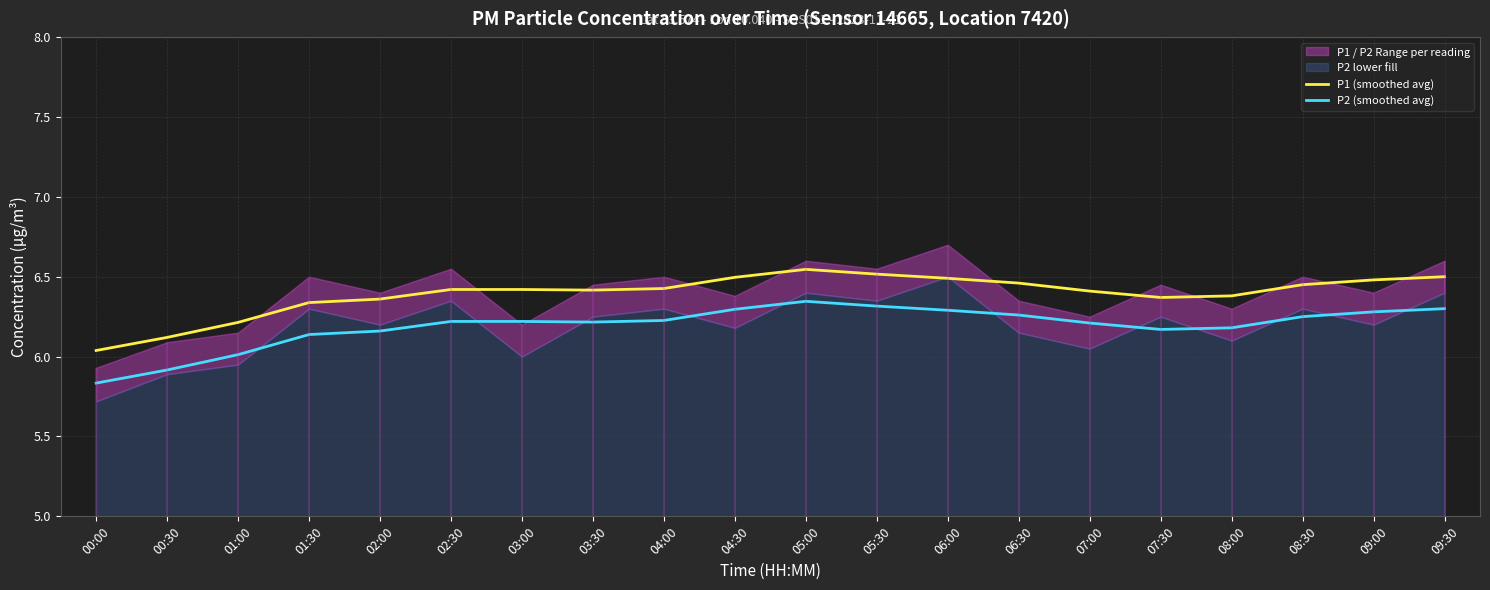

Which category has the highest value across all series?

05:00